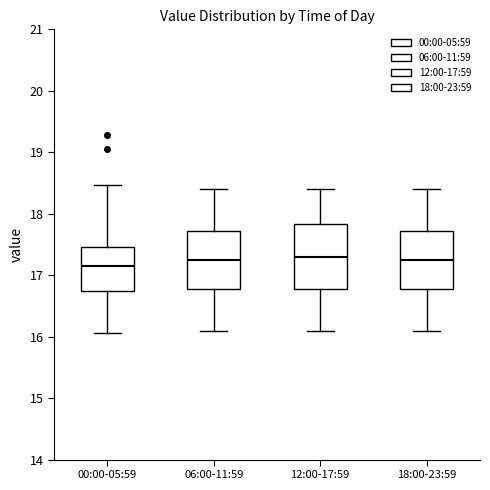

Which box's median line is the lowest?

00:00-05:59